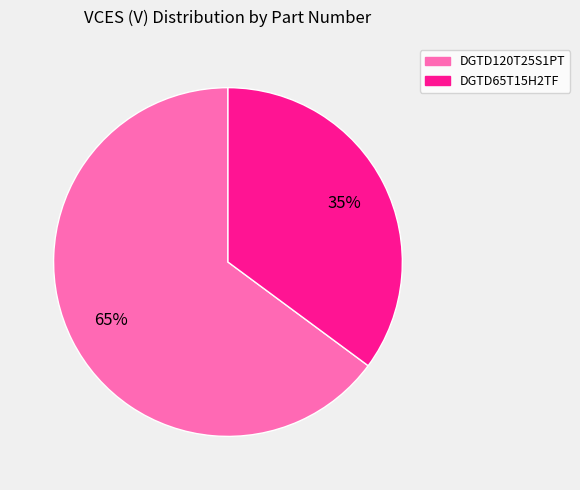

Combined, do DGTD65T15H2TF and DGTD120T25S1PT account for over 50%?

Yes